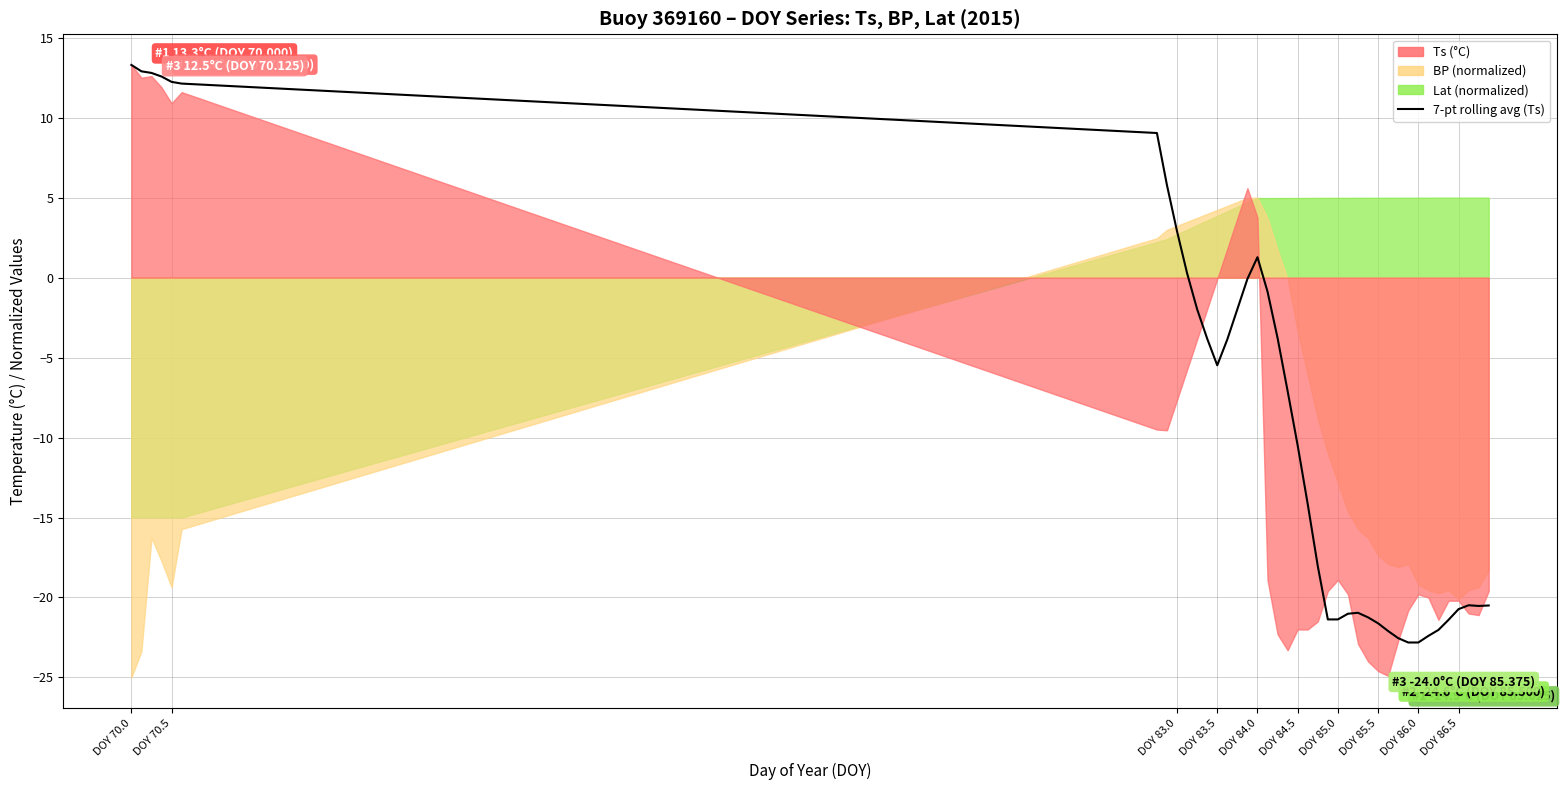

The value at 25 is -10.3. True or false?

False